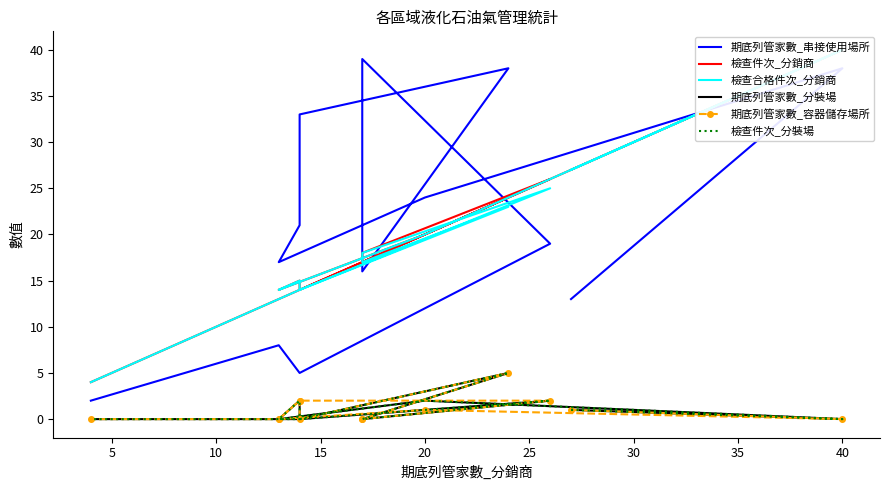

What value does the 期底列管家數_容器儲存場所 series have at 30?

5